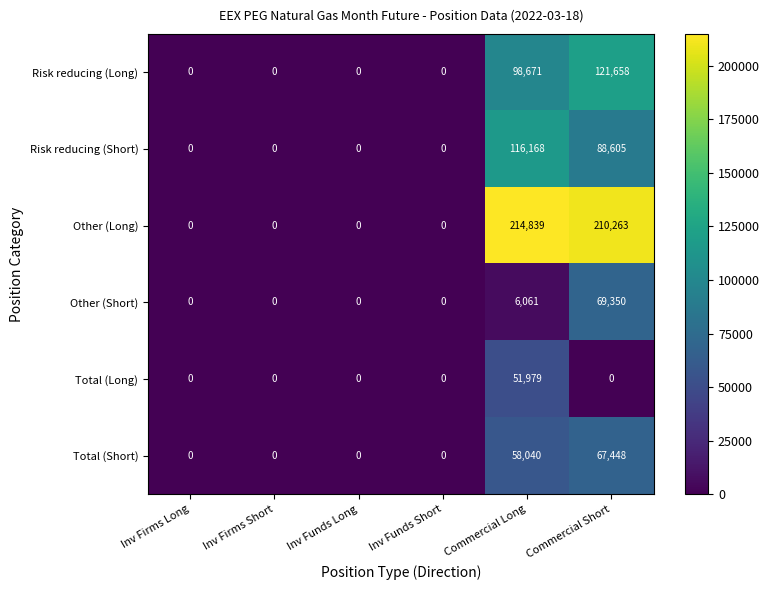

How many data points in Risk reducing (Long) are above 0?

2